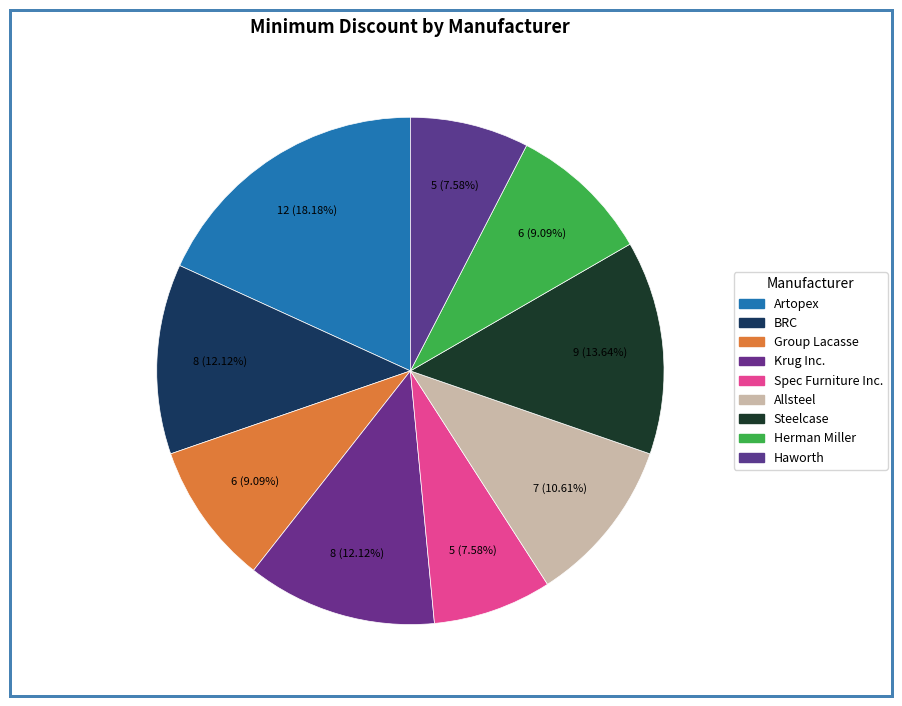

How many segments does this pie chart have?

9